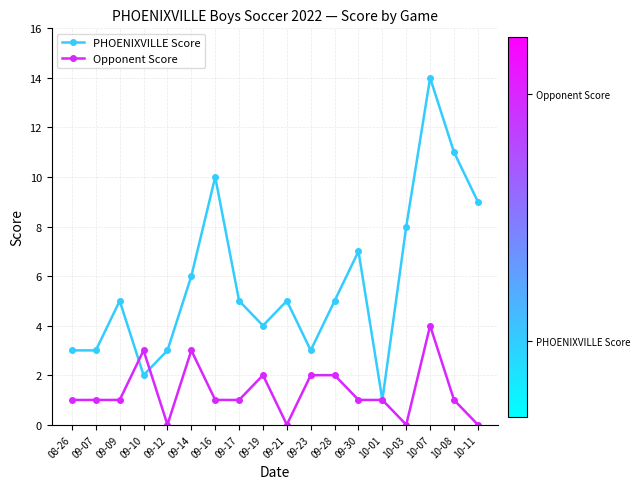

What is the maximum value for PHOENIXVILLE Score?

14